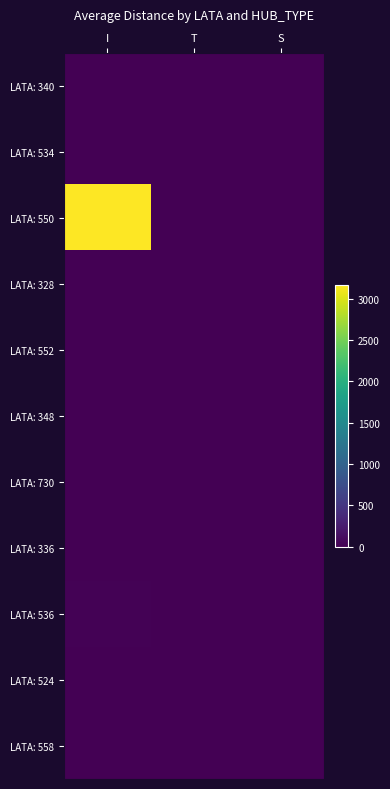

Which series has the largest total across all categories?

LATA: 550